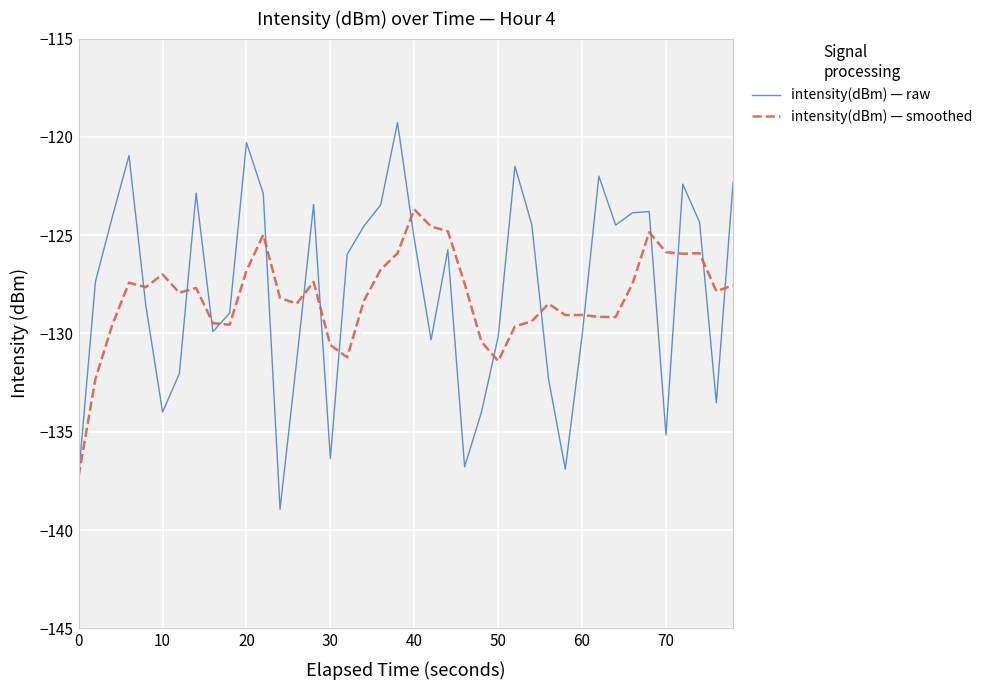

Which series has the largest range (max minus min)?

intensity(dBm) — raw